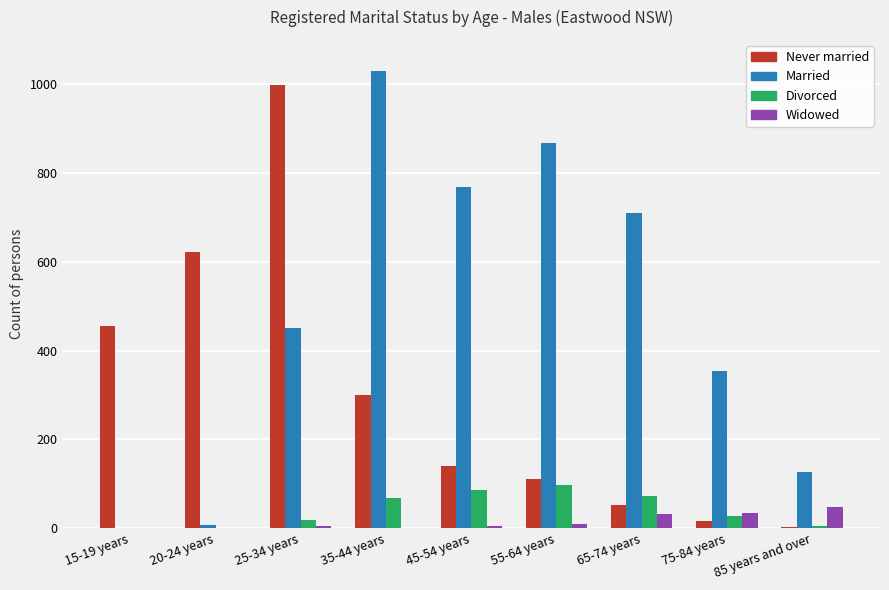

At which category does the chart reach its peak across all series?

35-44 years